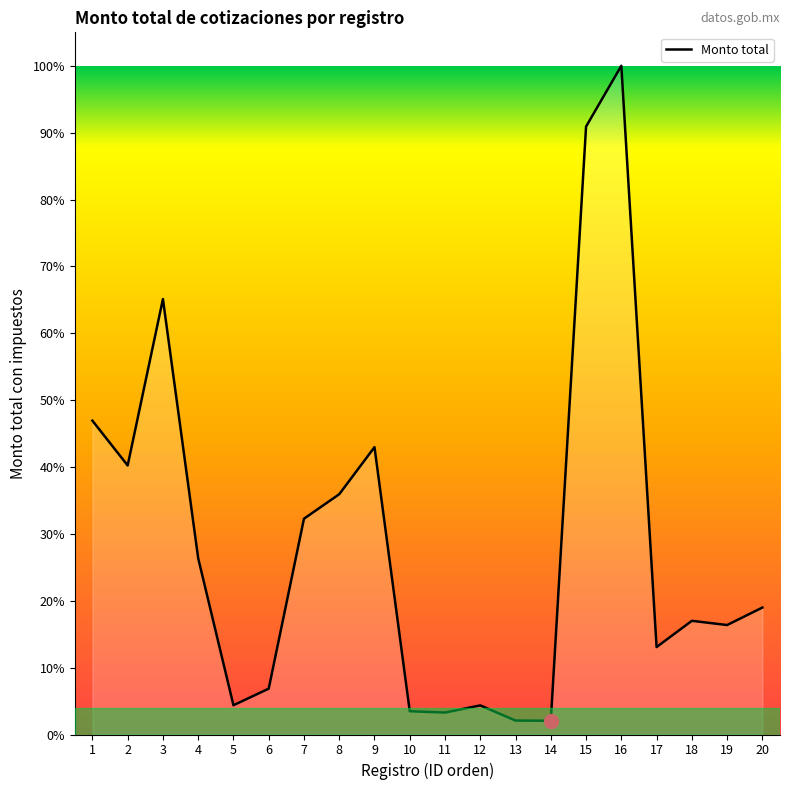

What is the change in value from 8 to 9?

+15483.4